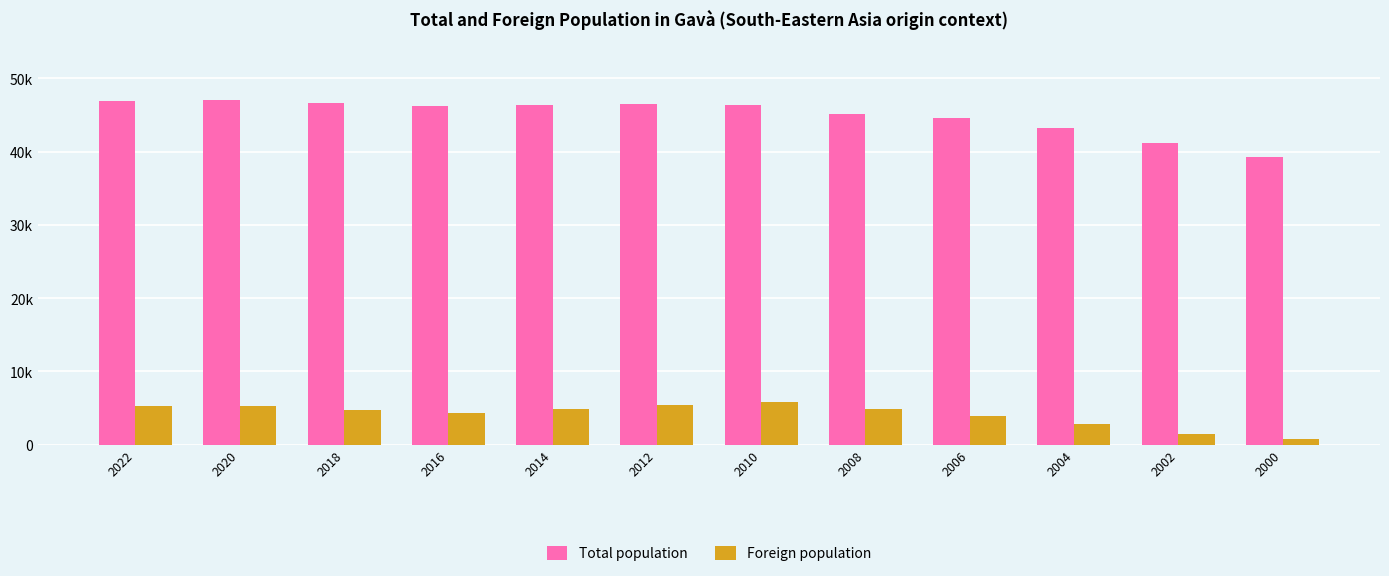

Does the chart contain any negative values?

No